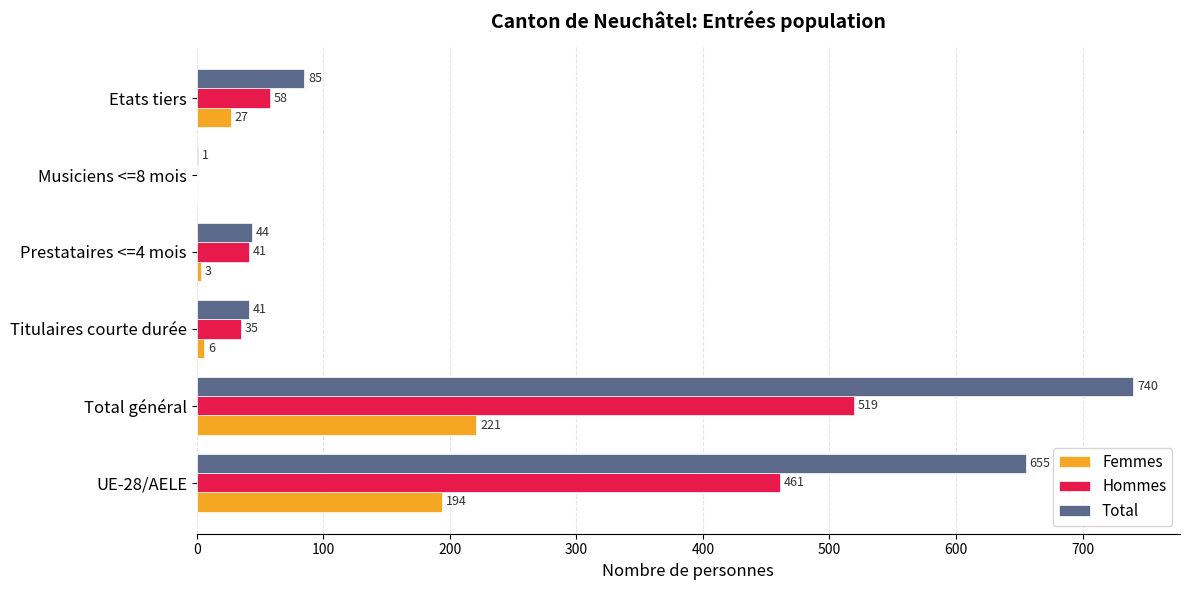

What is the maximum value for Total?

740